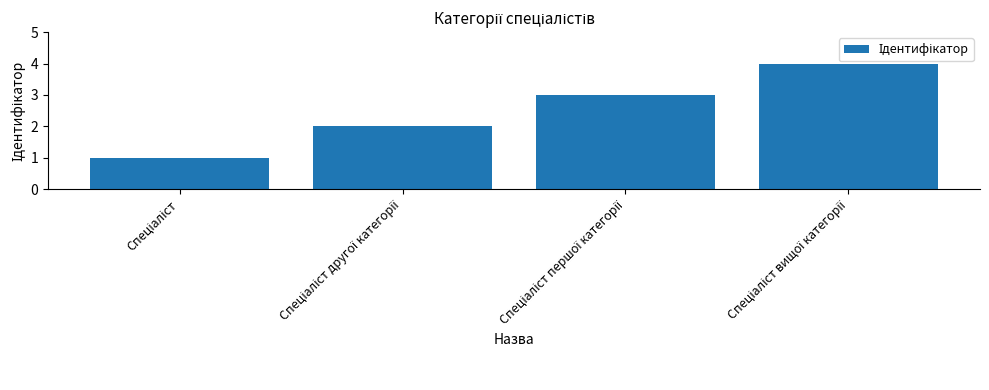

What is the difference between the maximum and minimum values?

3